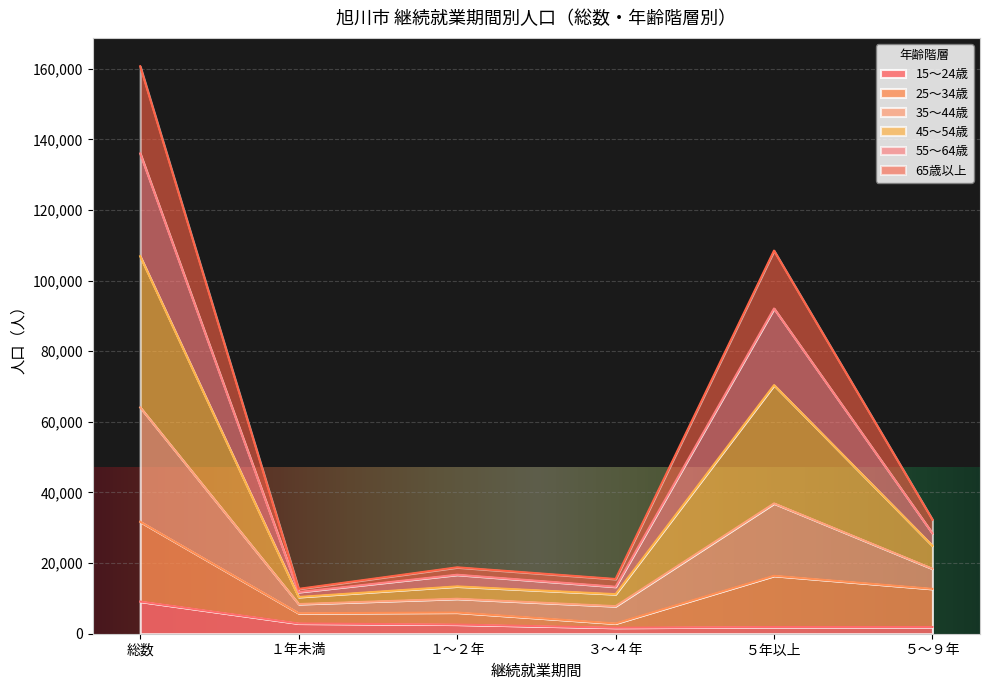

Which category has the highest value in the 15～24歳 series?

総数